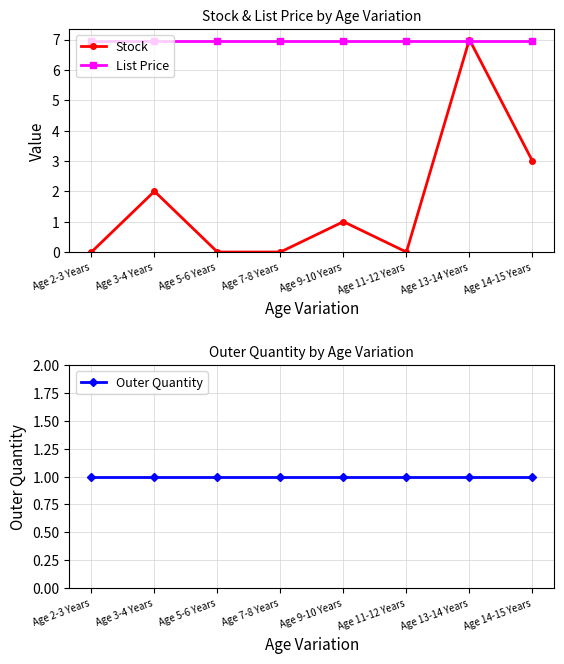

Count the Stock values in the range 0 to 3.

7